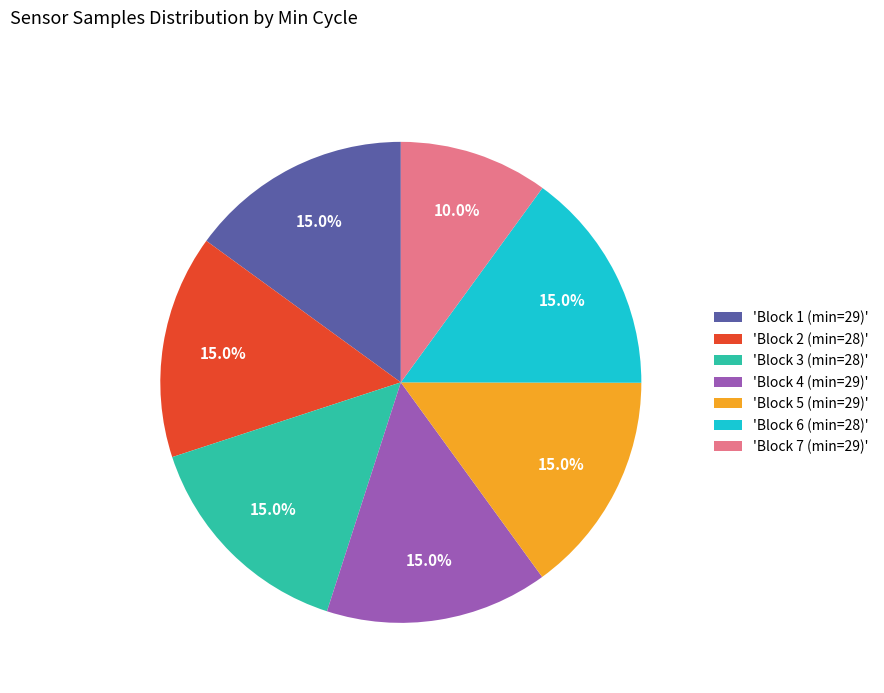

Does any single category account for the majority?

No